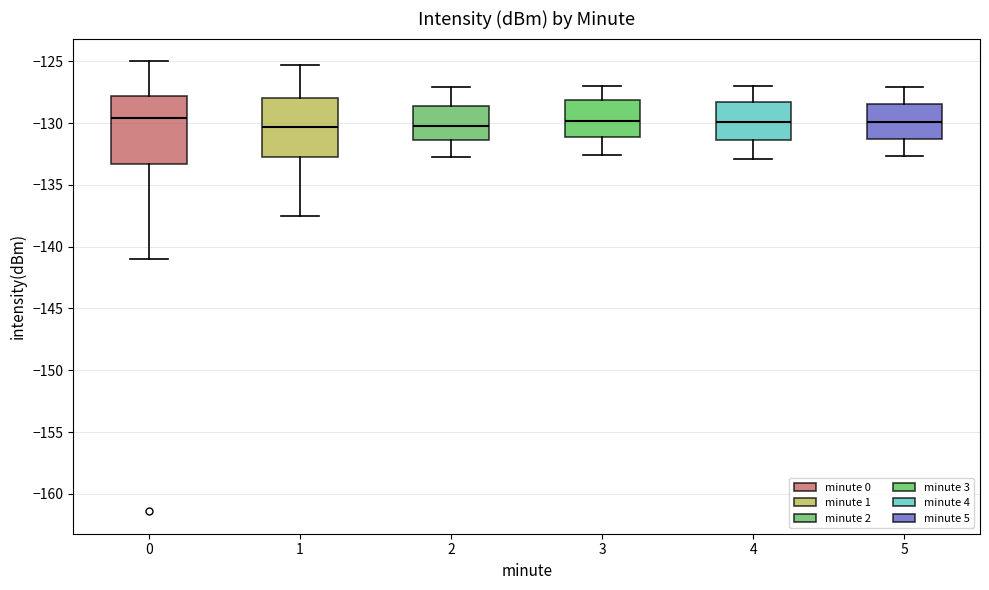

Comparing the boxes themselves (not the whiskers), which one is the tallest?

0